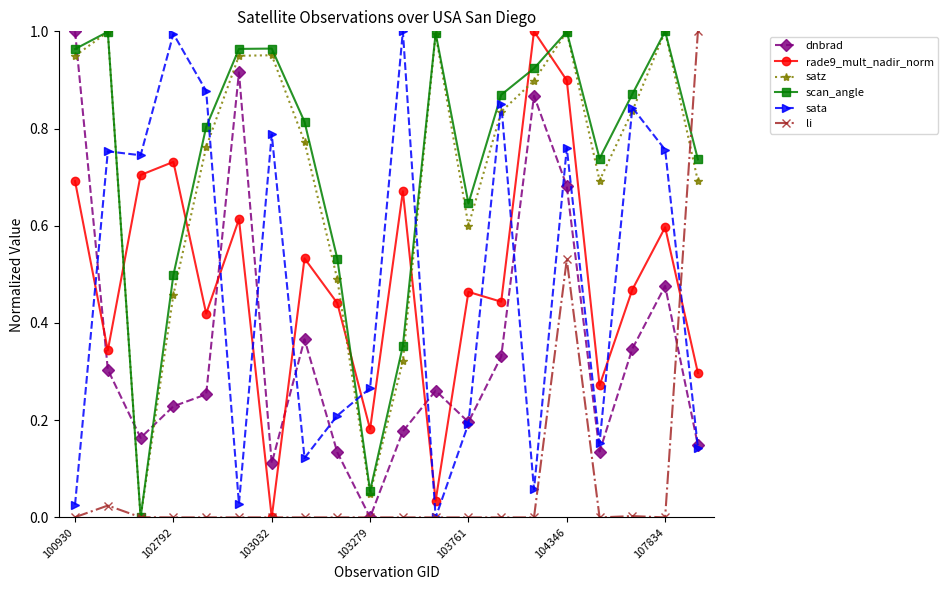

In satz, how many points are higher than both neighbors (excluding endpoints)?

5